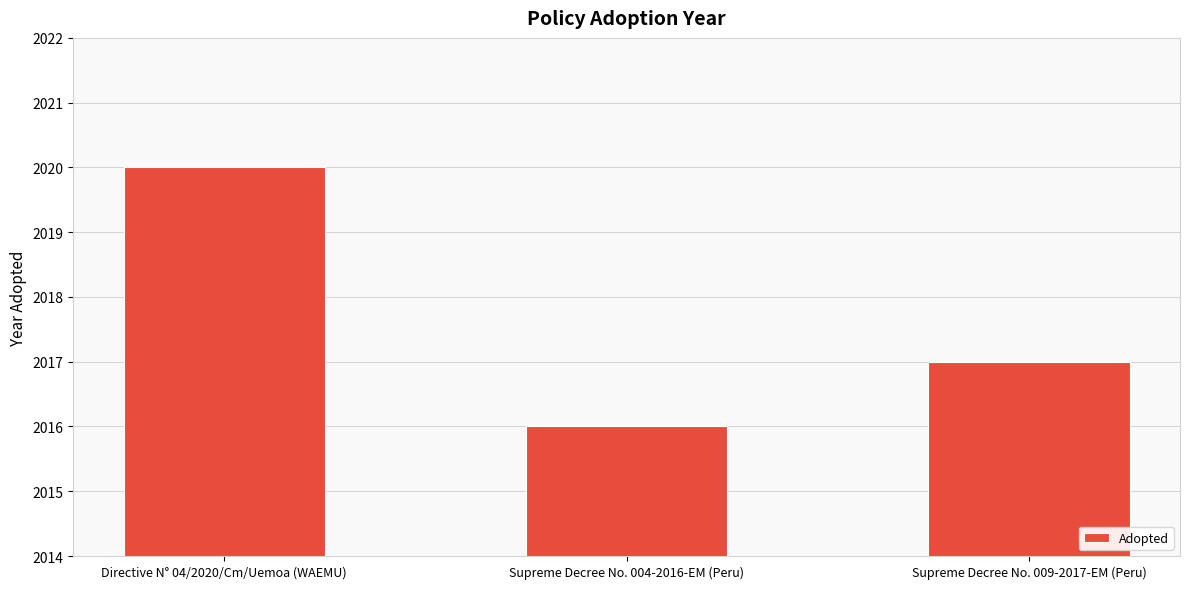

What is the change in value from Directive N° 04/2020/Cm/Uemoa (WAEMU) to Supreme Decree No. 004-2016-EM (Peru)?

-4